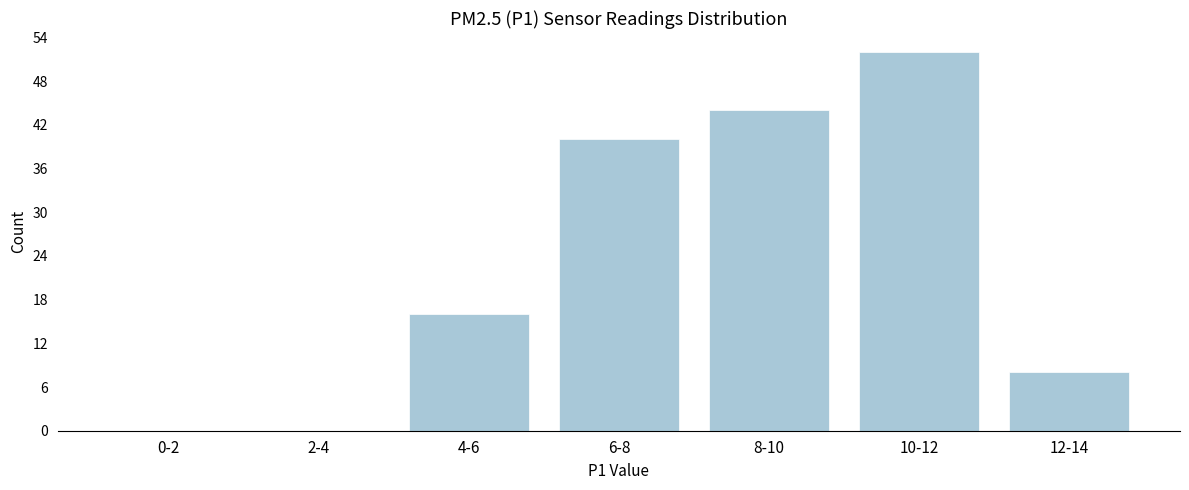

Reading left to right, list all the values displayed in this chart.

0-2=0	2-4=0	4-6=16	6-8=40	8-10=44	10-12=52	12-14=8